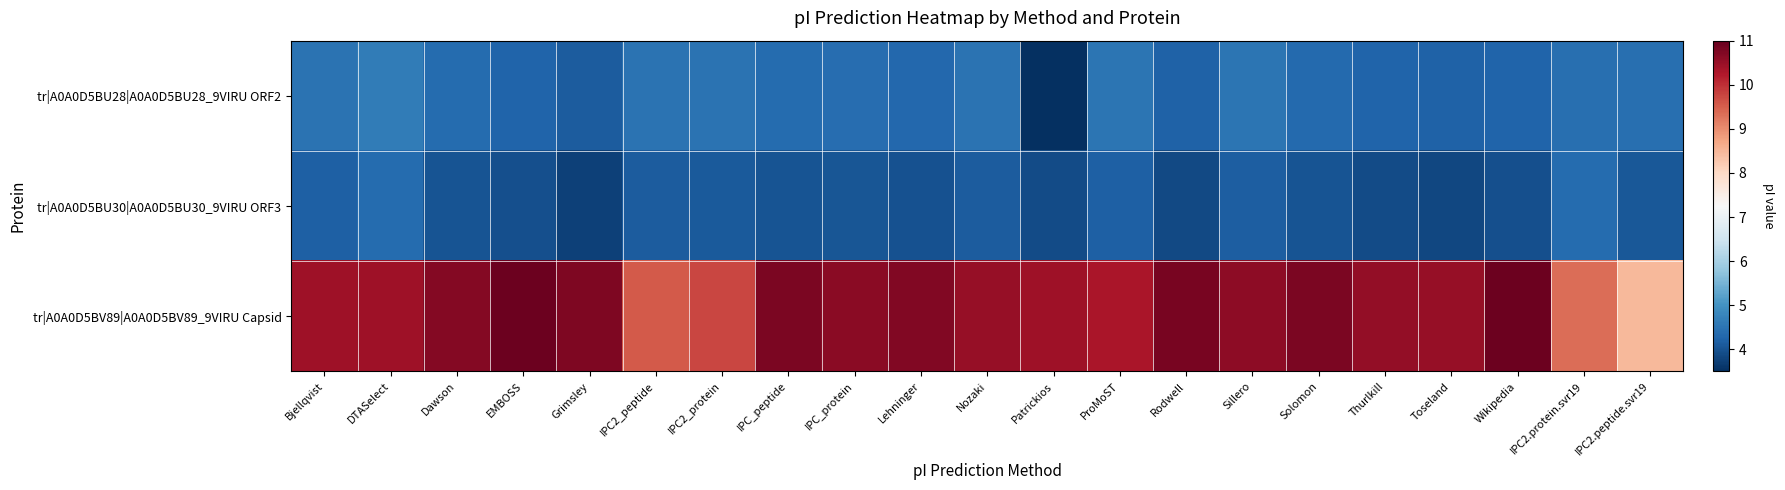

How many data points does each series have?

21